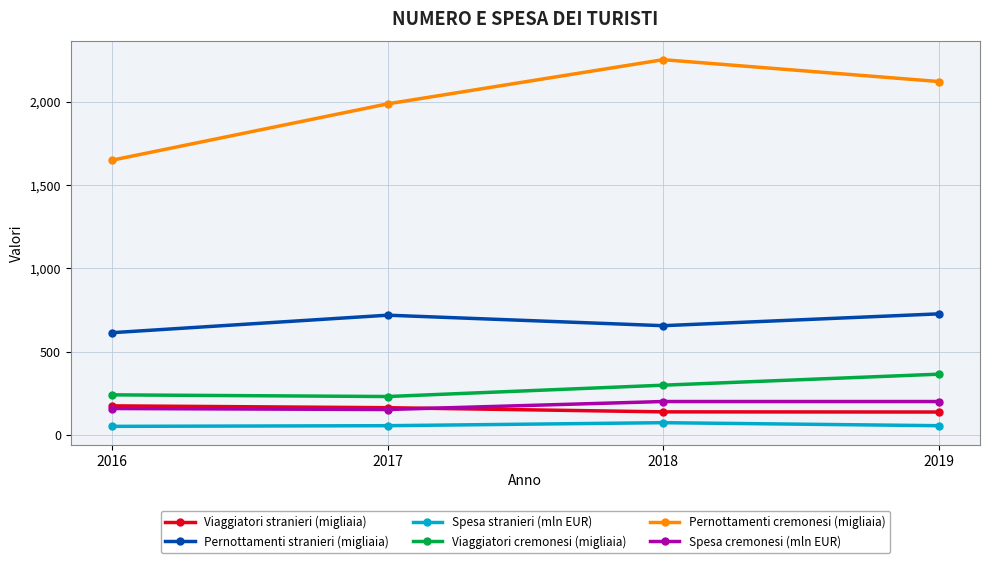

After their last crossing, which series has the higher values: Spesa cremonesi (mln EUR) or Viaggiatori stranieri (migliaia)?

Spesa cremonesi (mln EUR)